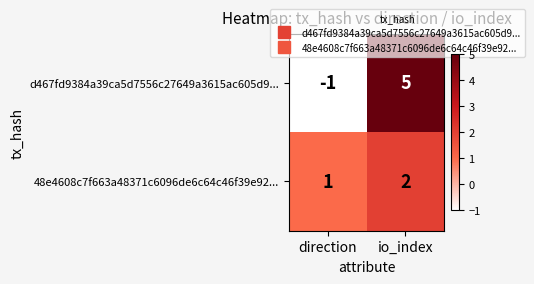

List the series in order of their overall mean, lowest first.

48e4608c7f663a48371c6096de6c64c46f39e92..., d467fd9384a39ca5d7556c27649a3615ac605d9...